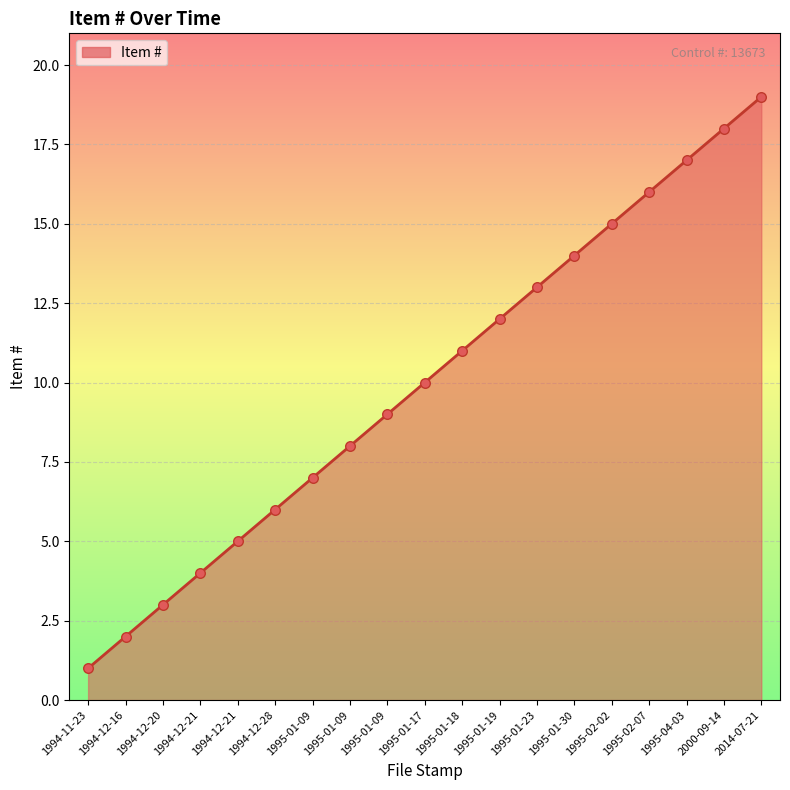

Between 1994-12-28 and 1994-11-23, which is larger?

1994-12-28